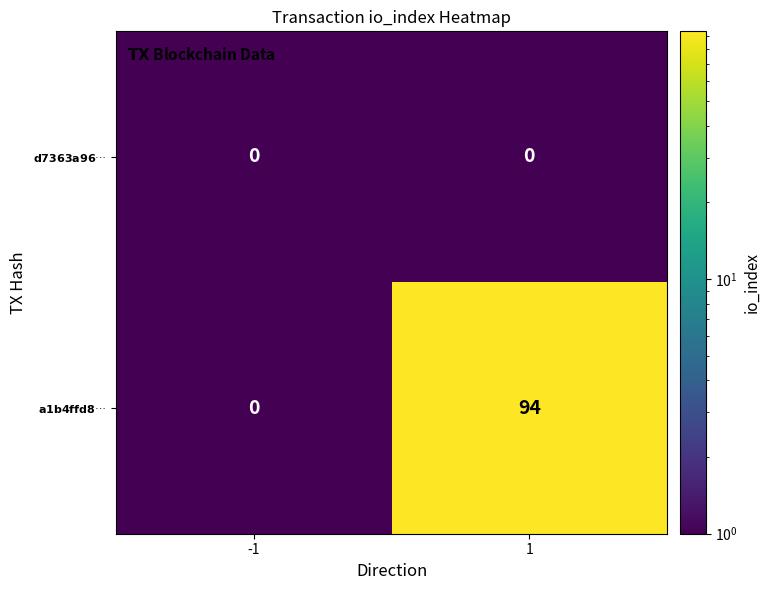

At 1, list the series in order from largest to smallest.

$\mathbf{a1b4ffd8}$…, $\mathbf{d7363a96}$…